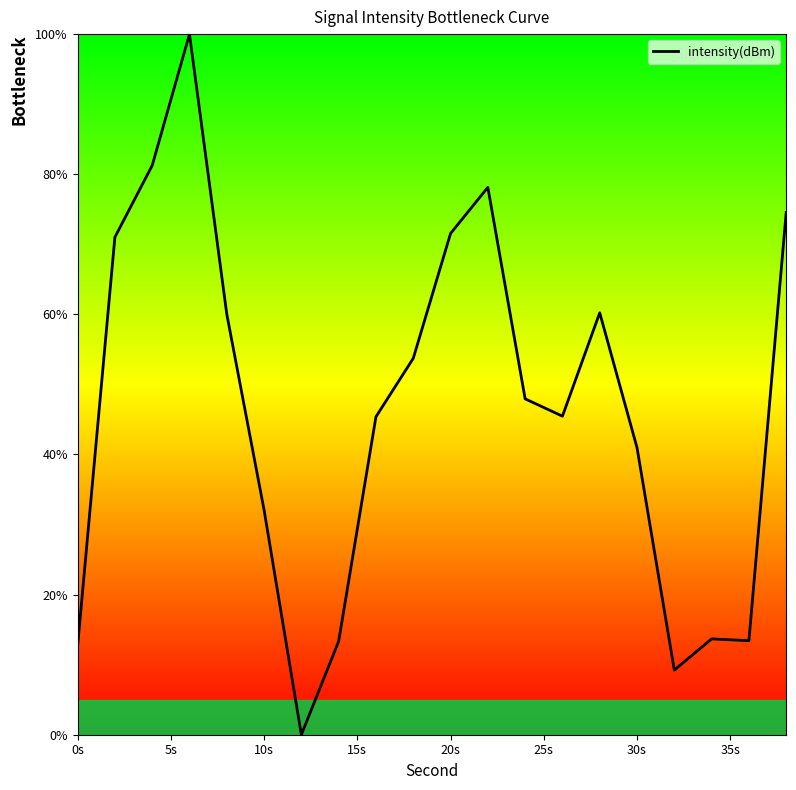

What is the maximum value shown in the chart?

100.0